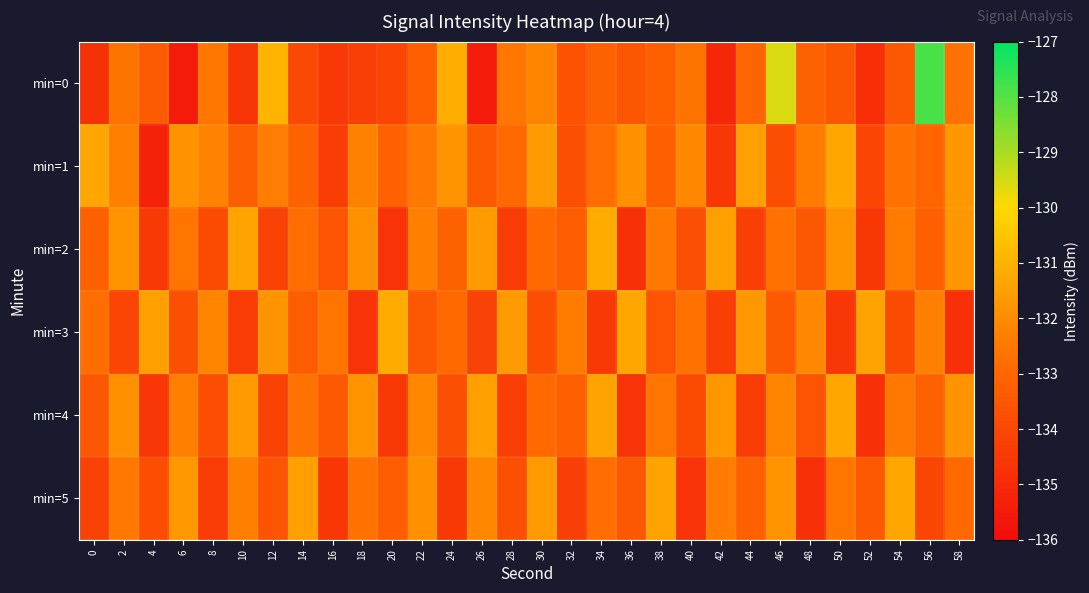

Reading left to right, what are all the values shown in this chart?

min=0: 0=-134.8	2=-132.6	4=-133.3	6=-135.5	8=-132.5	10=-134.6	12=-130.9	14=-134.0	16=-134.5	18=-134.3	20=-134.1	22=-133.2	24=-131.1	26=-135.5	28=-132.5	30=-132.2	32=-133.6	34=-133.2	36=-133.5	38=-133.2	40=-132.7	42=-135.1	44=-133.0	46=-129.6	48=-133.1	50=-133.5	52=-134.9	54=-133.5	56=-127.9	58=-132.7
min=1: 0=-131.3	2=-132.3	4=-135.3	6=-131.8	8=-132.2	10=-133.2	12=-132.4	14=-133.2	16=-134.4	18=-132.3	20=-133.1	22=-132.5	24=-131.8	26=-133.4	28=-132.9	30=-131.6	32=-133.7	34=-132.8	36=-131.9	38=-133.2	40=-132.1	42=-134.6	44=-131.5	46=-133.8	48=-132.4	50=-131.3	52=-134.1	54=-132.7	56=-133.0	58=-131.7
min=2: 0=-133.2	2=-131.8	4=-134.5	6=-132.6	8=-133.9	10=-131.4	12=-134.2	14=-132.8	16=-133.6	18=-131.9	20=-134.7	22=-132.3	24=-133.1	26=-131.6	28=-134.4	30=-132.9	32=-133.3	34=-131.2	36=-134.8	38=-132.5	40=-133.7	42=-131.5	44=-134.3	46=-132.7	48=-133.5	50=-131.8	52=-134.6	54=-132.4	56=-133.2	58=-131.7
min=3: 0=-132.8	2=-134.1	4=-131.5	6=-133.7	8=-132.2	10=-134.4	12=-131.8	14=-133.3	16=-132.6	18=-134.7	20=-131.2	22=-133.5	24=-132.9	26=-134.2	28=-131.6	30=-133.8	32=-132.4	34=-134.5	36=-131.3	38=-133.6	40=-132.7	42=-134.3	44=-131.7	46=-133.4	48=-132.1	50=-134.6	52=-131.4	54=-133.9	56=-132.3	58=-134.8
min=4: 0=-133.5	2=-131.9	4=-134.6	6=-132.3	8=-133.8	10=-131.6	12=-134.2	14=-132.7	16=-133.4	18=-131.8	20=-134.5	22=-132.1	24=-133.7	26=-131.5	28=-134.3	30=-132.9	32=-133.2	34=-131.4	36=-134.7	38=-132.6	40=-133.9	42=-131.7	44=-134.4	46=-132.2	48=-133.6	50=-131.3	52=-134.8	54=-132.5	56=-133.1	58=-131.8
min=5: 0=-134.2	2=-132.5	4=-133.8	6=-131.7	8=-134.4	10=-132.3	12=-133.6	14=-131.5	16=-134.6	18=-132.7	20=-133.3	22=-131.9	24=-134.5	26=-132.1	28=-133.7	30=-131.6	32=-134.3	34=-132.8	36=-133.5	38=-131.4	40=-134.7	42=-132.4	44=-133.2	46=-131.8	48=-134.8	50=-132.6	52=-133.4	54=-131.3	56=-134.1	58=-132.9